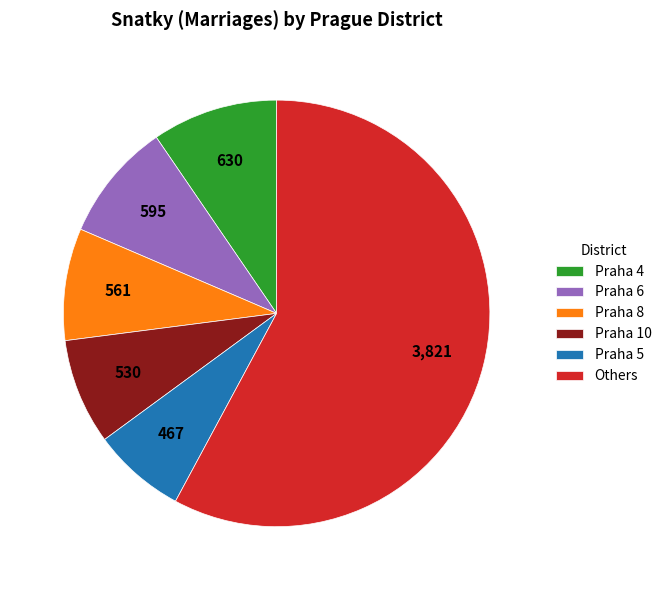

Which slice represents more than half of the pie?

Others